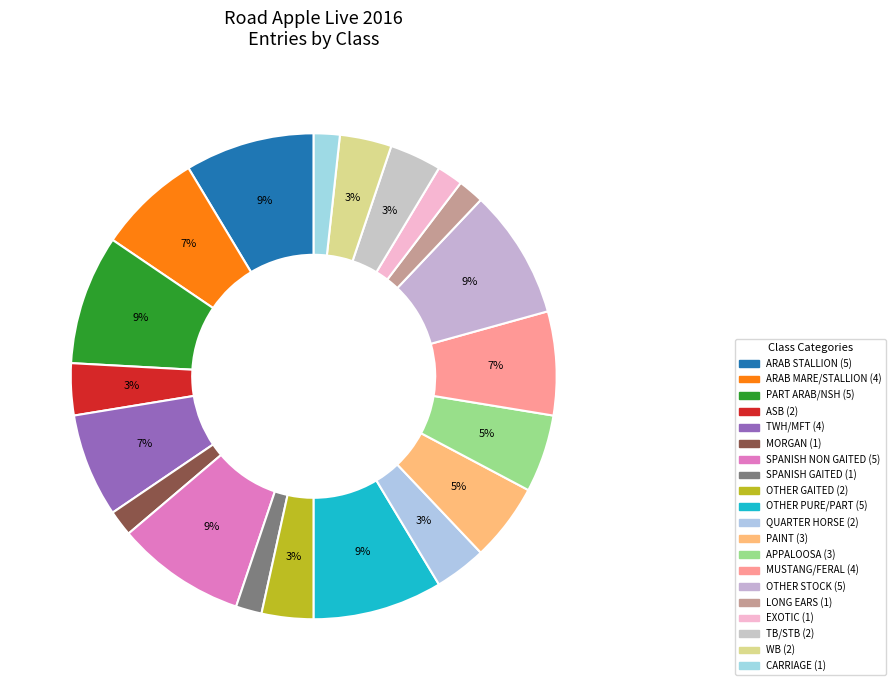

How many segments does this pie chart have?

20